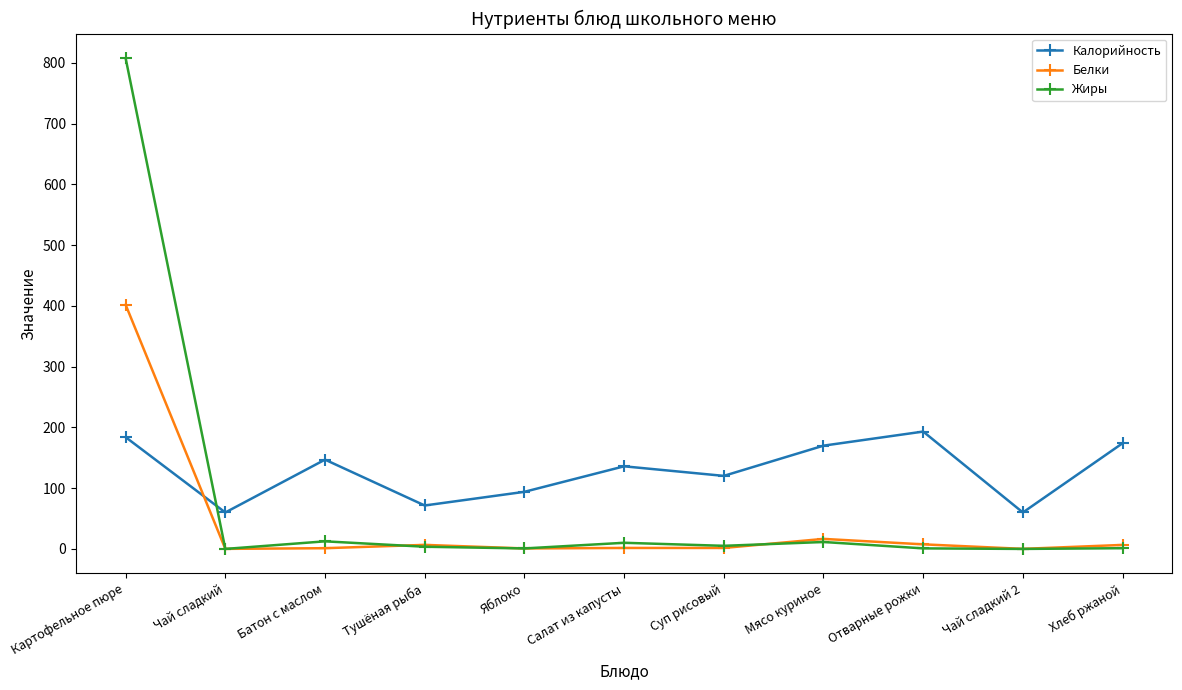

At which category does Калорийность reach its first local peak?

Батон с маслом